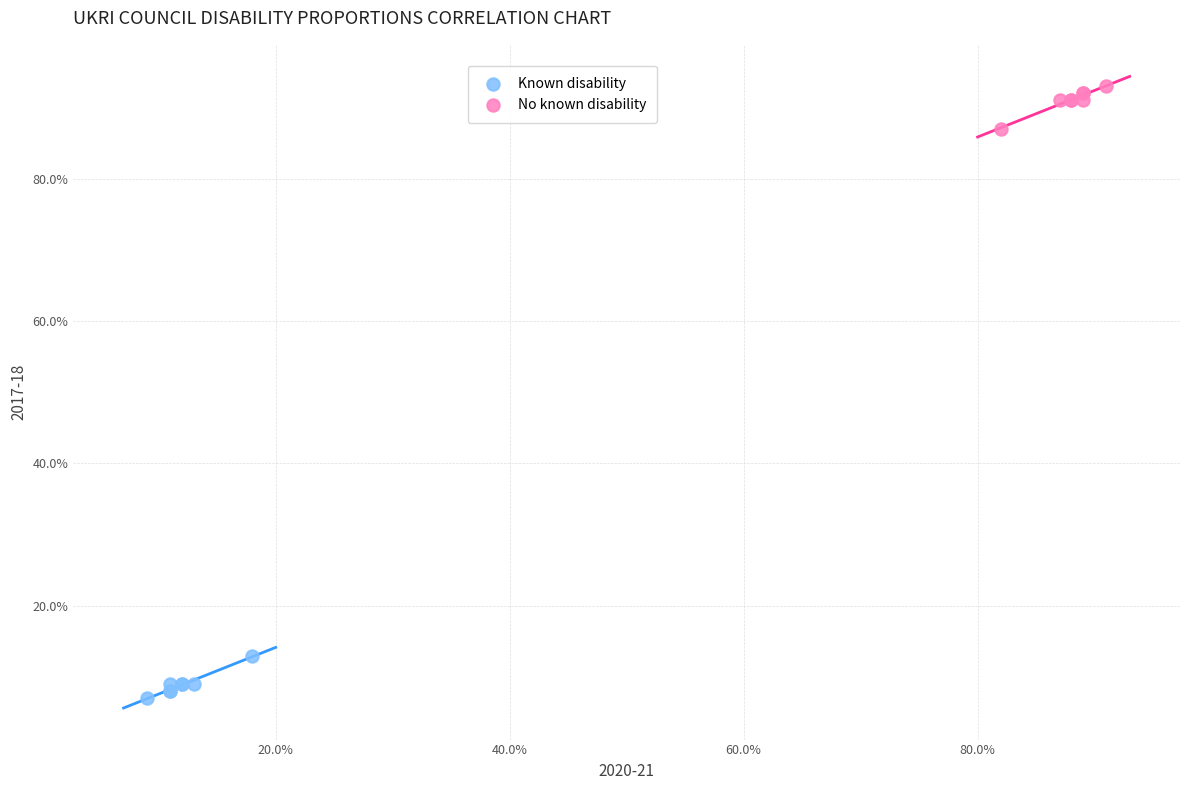

Which series reaches the maximum Y coordinate?

No known disability